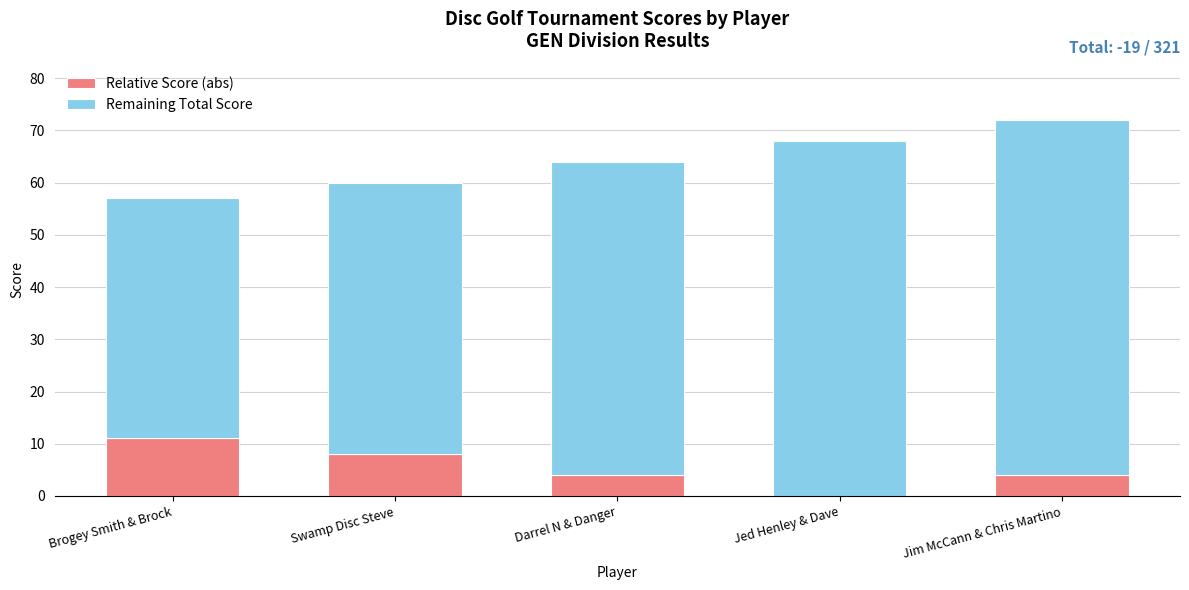

What is the maximum value for Relative Score (abs)?

11